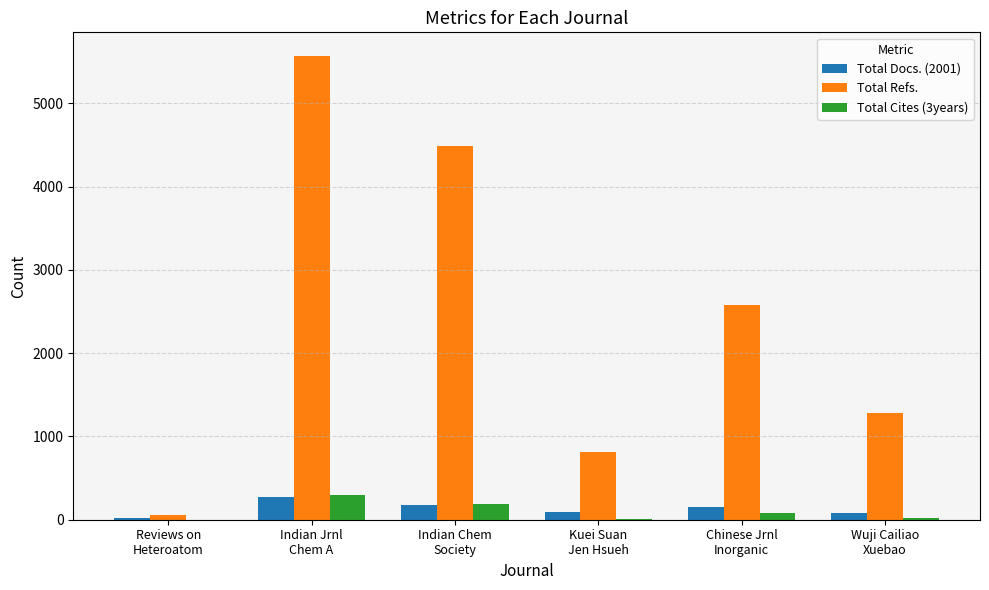

What is the maximum value shown in the chart?

5573